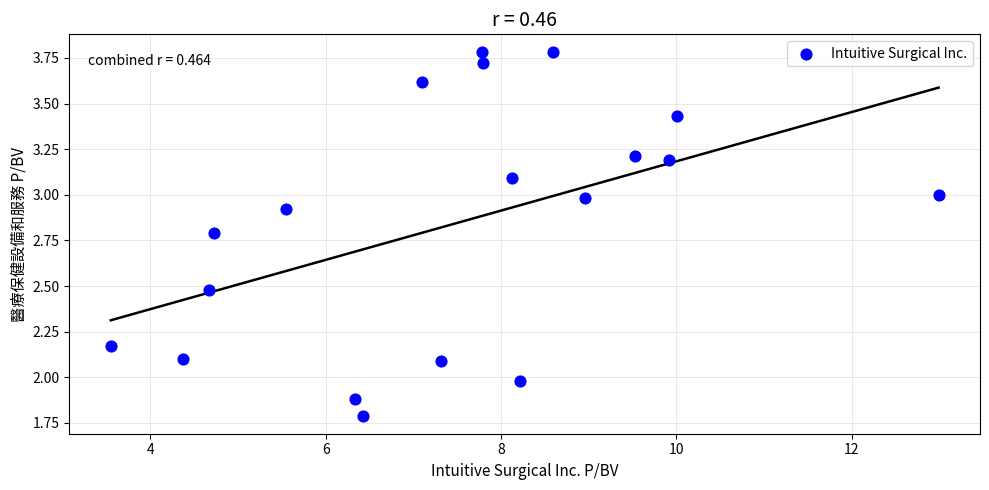

What is the range of Y values (max minus min)?

2.0